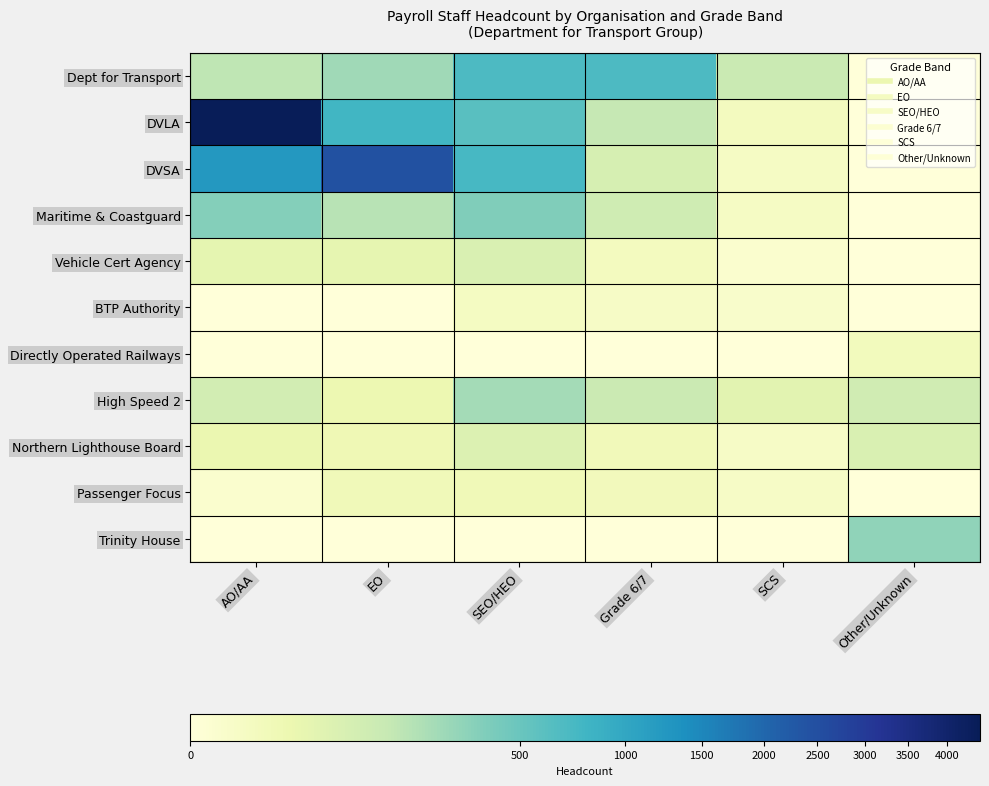

Between AO/AA and SCS, which is larger?

AO/AA